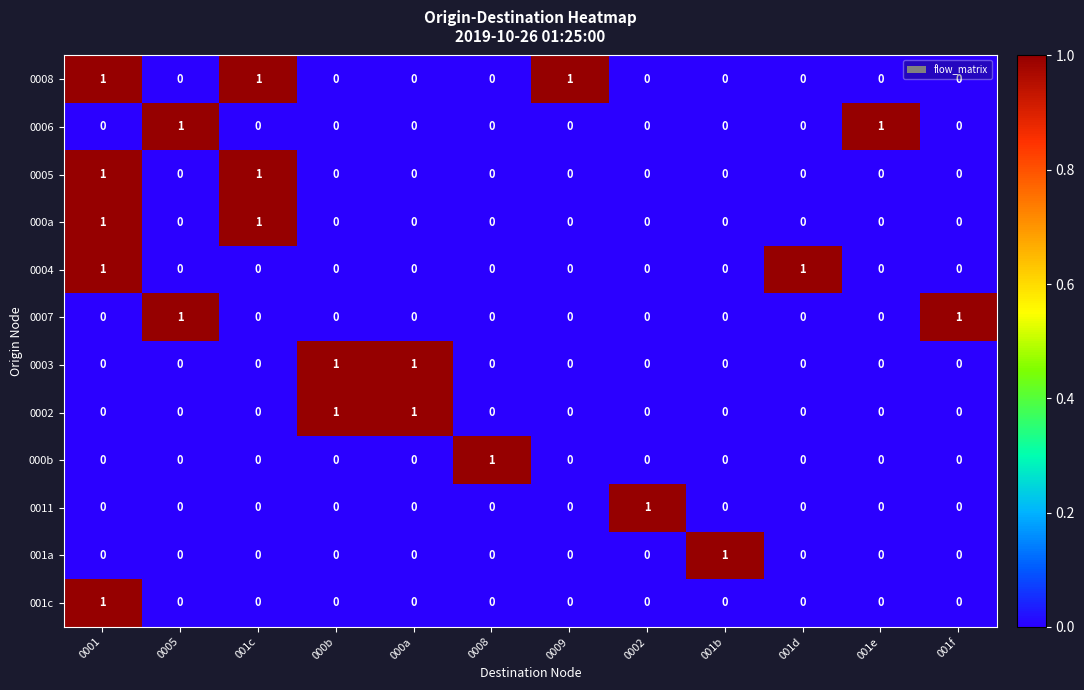

Is it true that 0008 equals 1 at 0009?

True